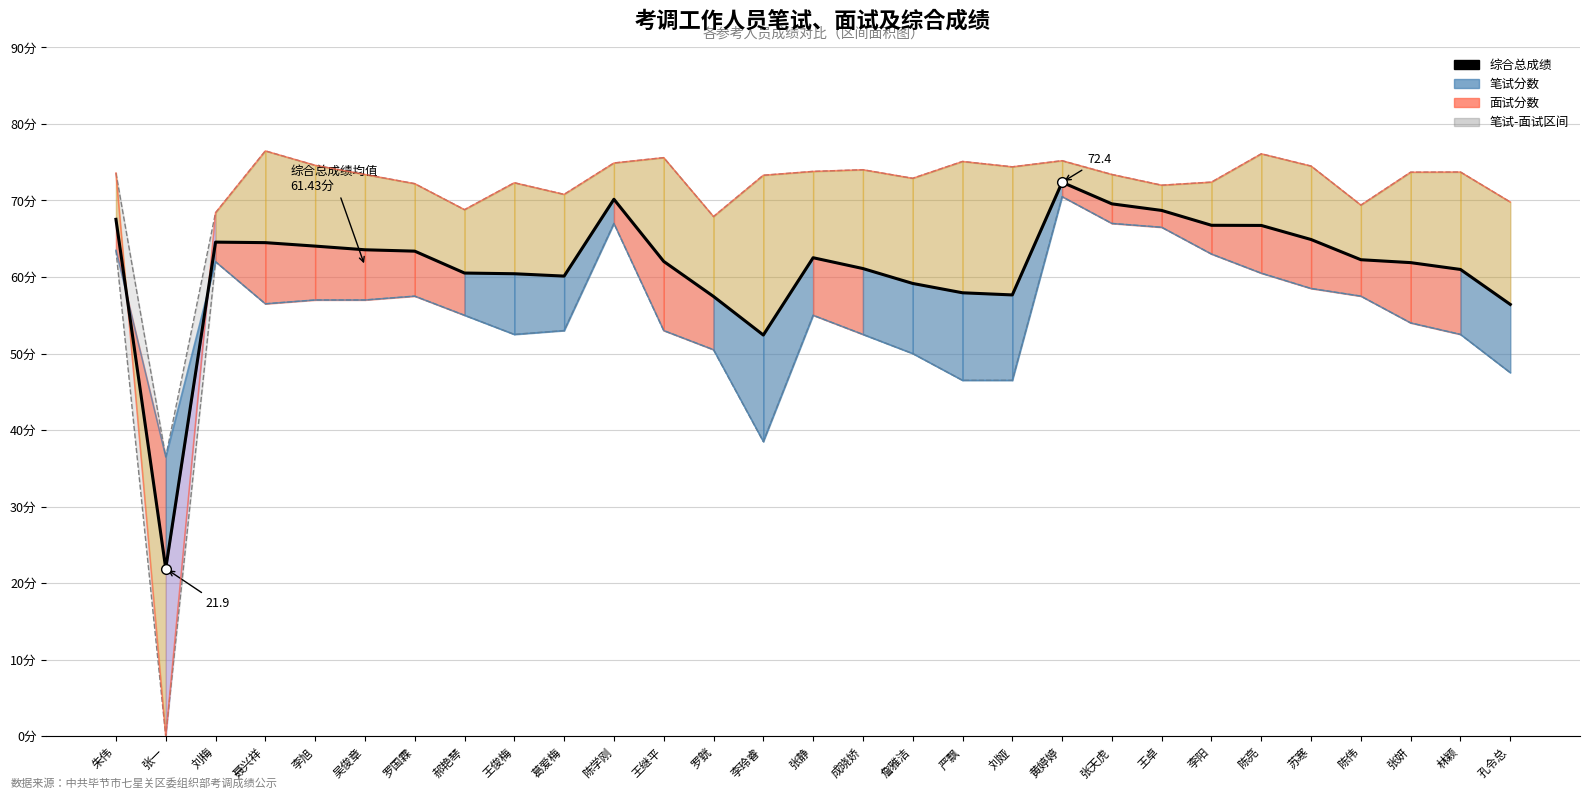

The 笔试分数 series shows 52.5 at 王俊梅. True or false?

True